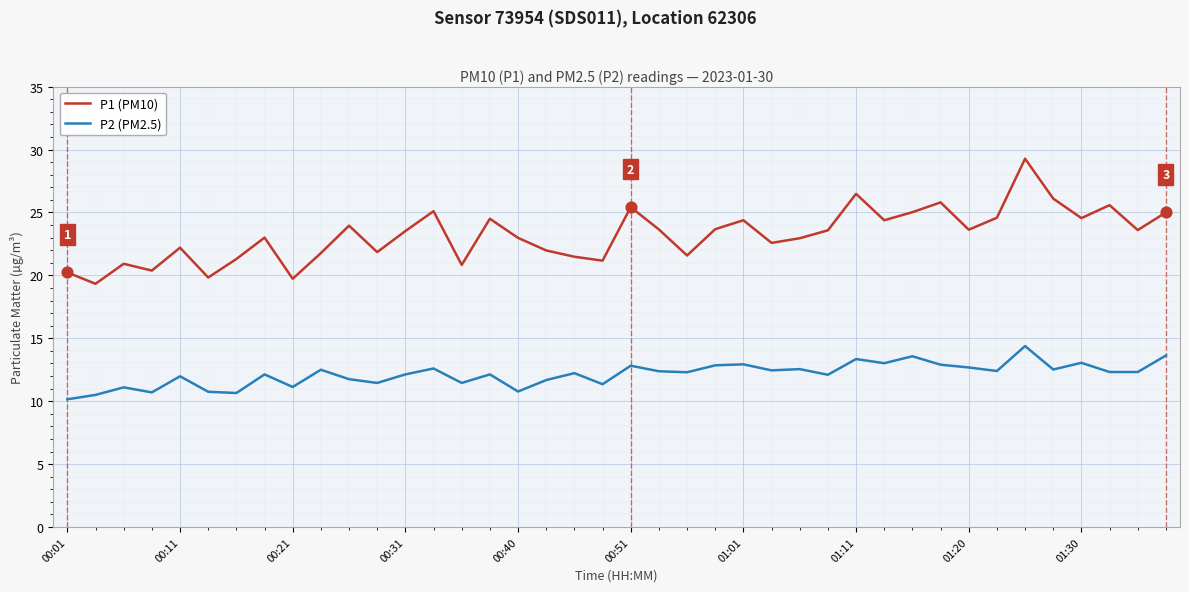

Which series has the largest total across all categories?

P1 (PM10)